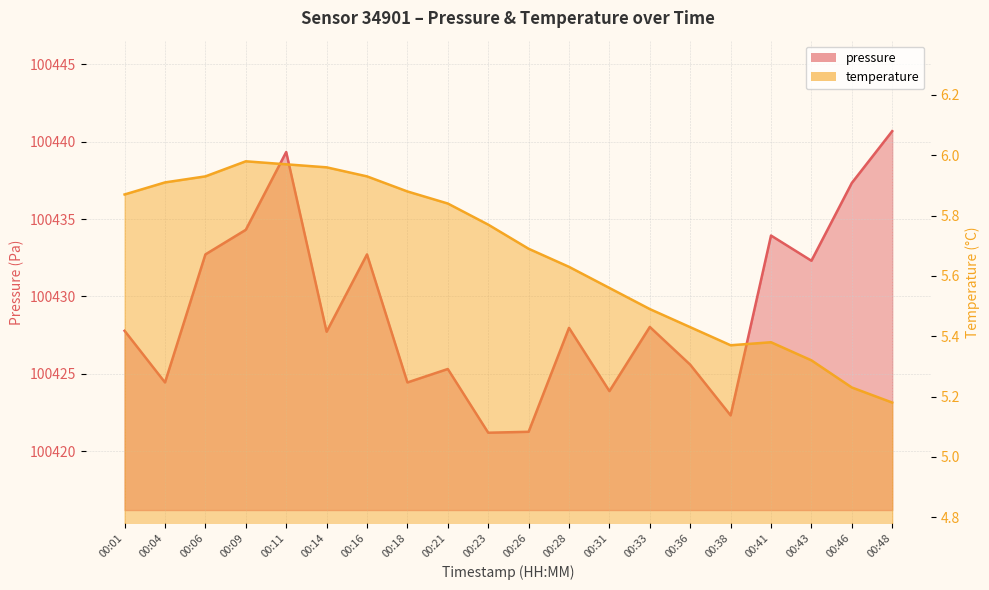

What value does the pressure series have at 00:11?

100439.3